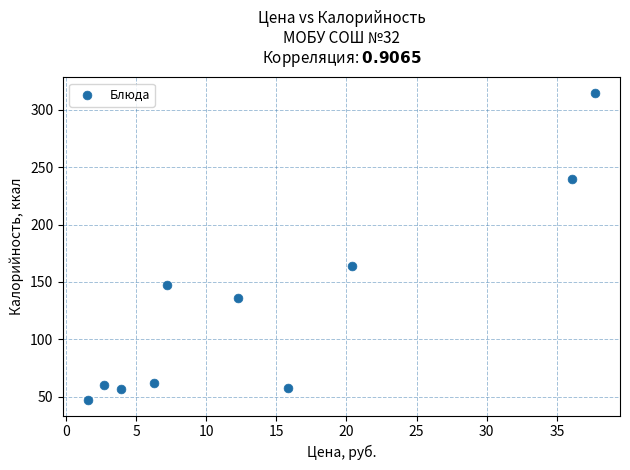

What is the average Y value?

129